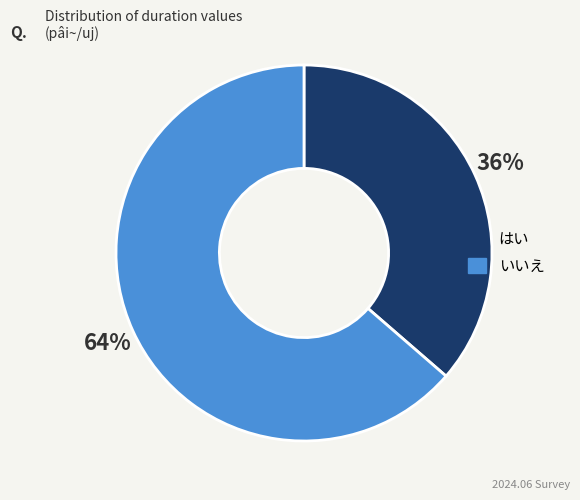

Does any single category account for the majority?

Yes